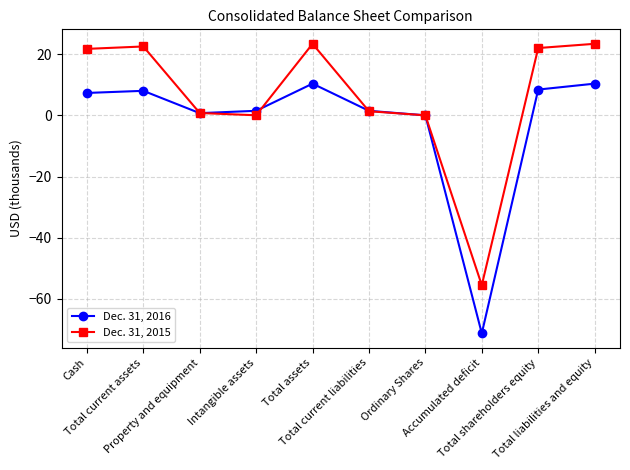

How many data points in Dec. 31, 2015 are above 21?

5